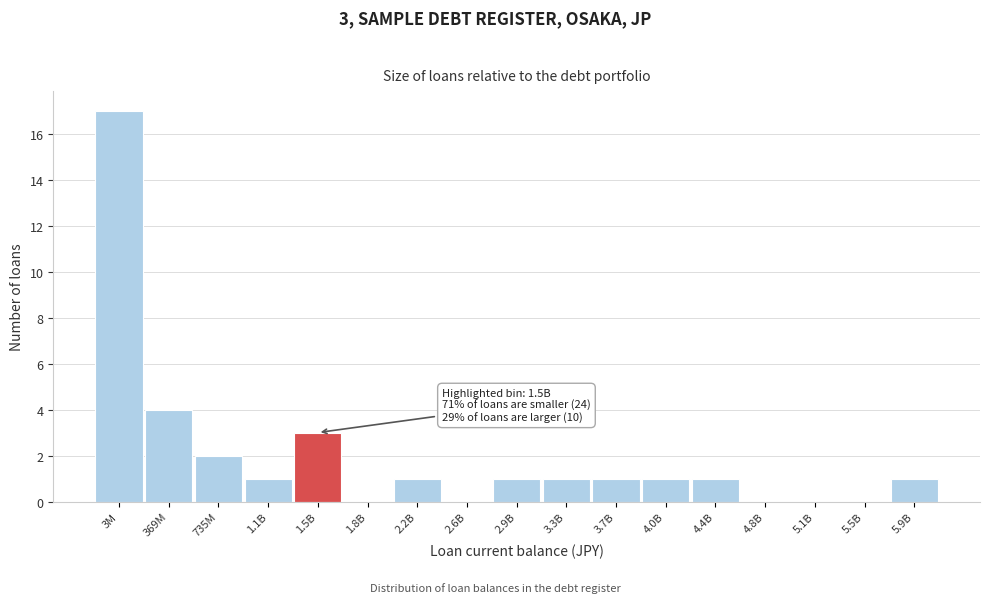

Reading left to right, what are all the values shown in this chart?

3M=17	369M=4	735M=2	1.1B=1	1.5B=3	1.8B=0	2.2B=1	2.6B=0	2.9B=1	3.3B=1	3.7B=1	4.0B=1	4.4B=1	4.8B=0	5.1B=0	5.5B=0	5.9B=1